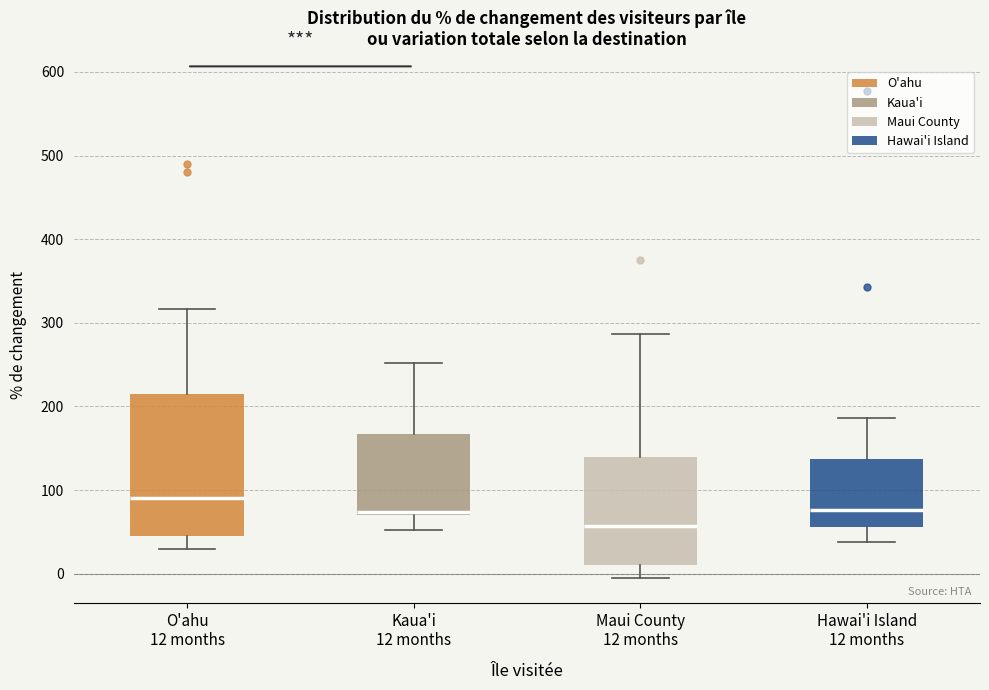

Which box's median line is the lowest?

Maui County 12 months